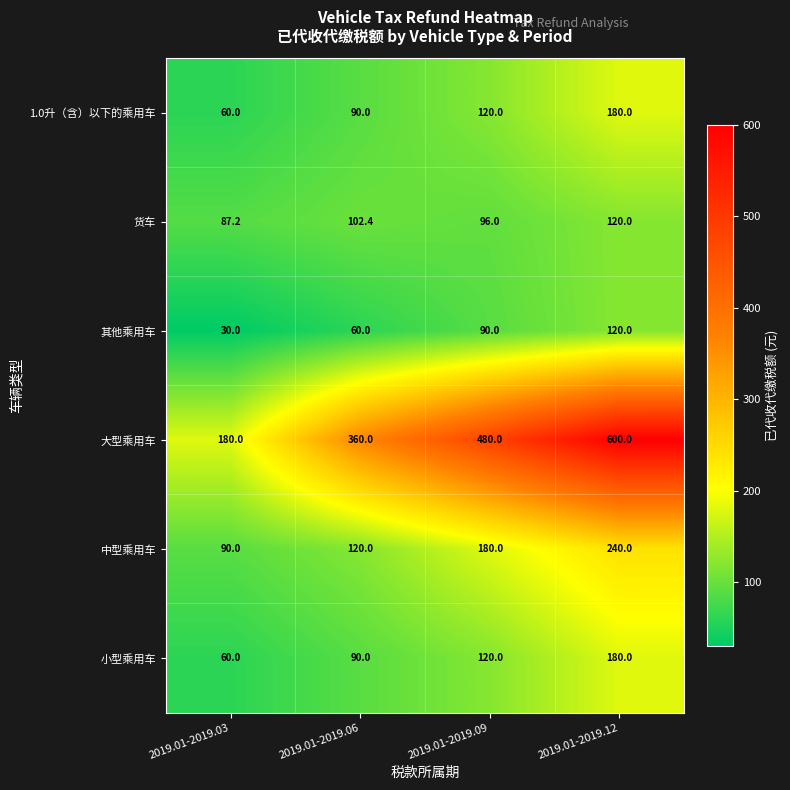

Reading right to left, what are all the values shown in this chart?

1.0升（含）以下的乘用车: 2019.01-2019.12=180.0	2019.01-2019.09=120.0	2019.01-2019.06=90.0	2019.01-2019.03=60.0
货车: 2019.01-2019.12=120.0	2019.01-2019.09=96.0	2019.01-2019.06=102.4	2019.01-2019.03=87.2
其他乘用车: 2019.01-2019.12=120.0	2019.01-2019.09=90.0	2019.01-2019.06=60.0	2019.01-2019.03=30.0
大型乘用车: 2019.01-2019.12=600.0	2019.01-2019.09=480.0	2019.01-2019.06=360.0	2019.01-2019.03=180.0
中型乘用车: 2019.01-2019.12=240.0	2019.01-2019.09=180.0	2019.01-2019.06=120.0	2019.01-2019.03=90.0
小型乘用车: 2019.01-2019.12=180.0	2019.01-2019.09=120.0	2019.01-2019.06=90.0	2019.01-2019.03=60.0